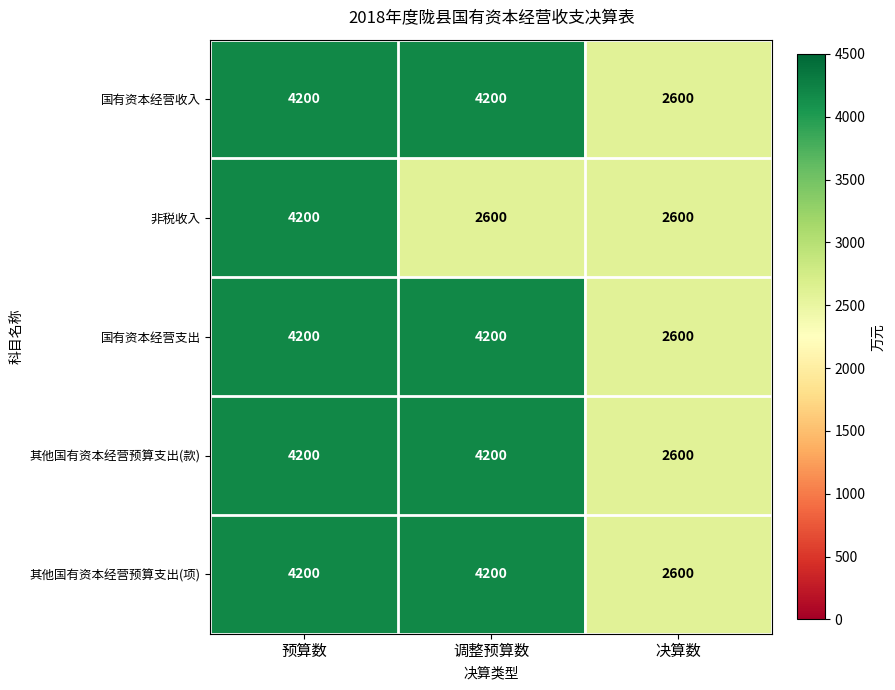

What is the lowest value of the 非税收入 series?

2600